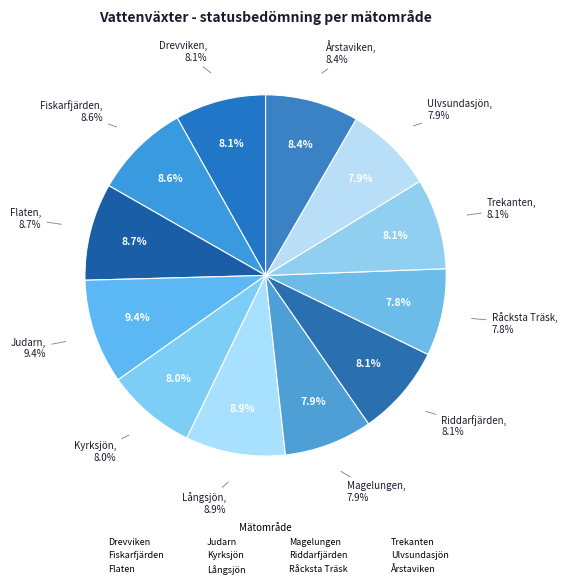

What percentage do Drevviken and Magelungen together represent?

16.0%